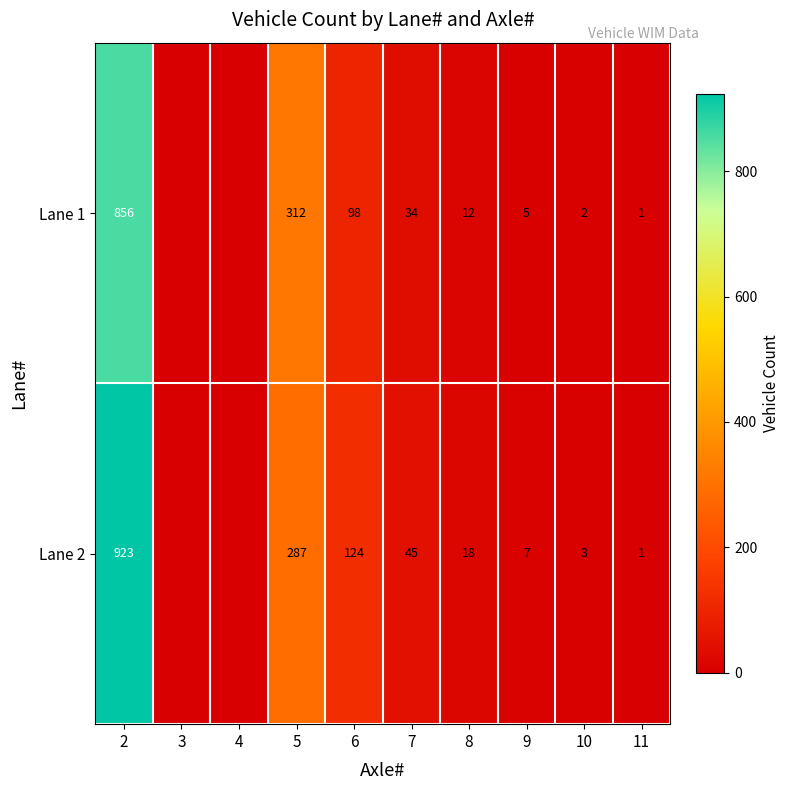

What is the difference between the highest and lowest values at 9?

2